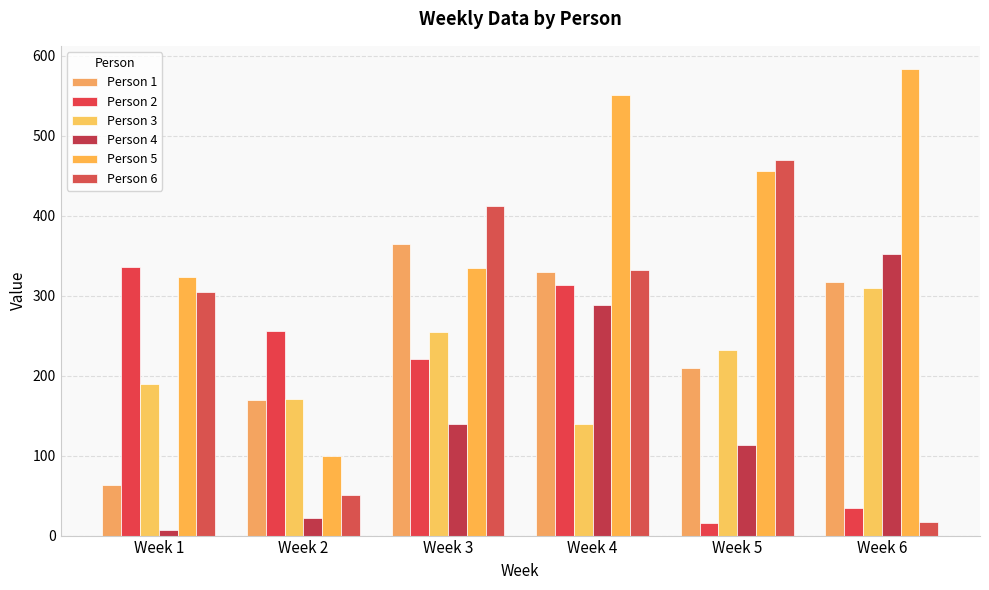

Which has a higher value, Week 1 or Week 5?

Week 5